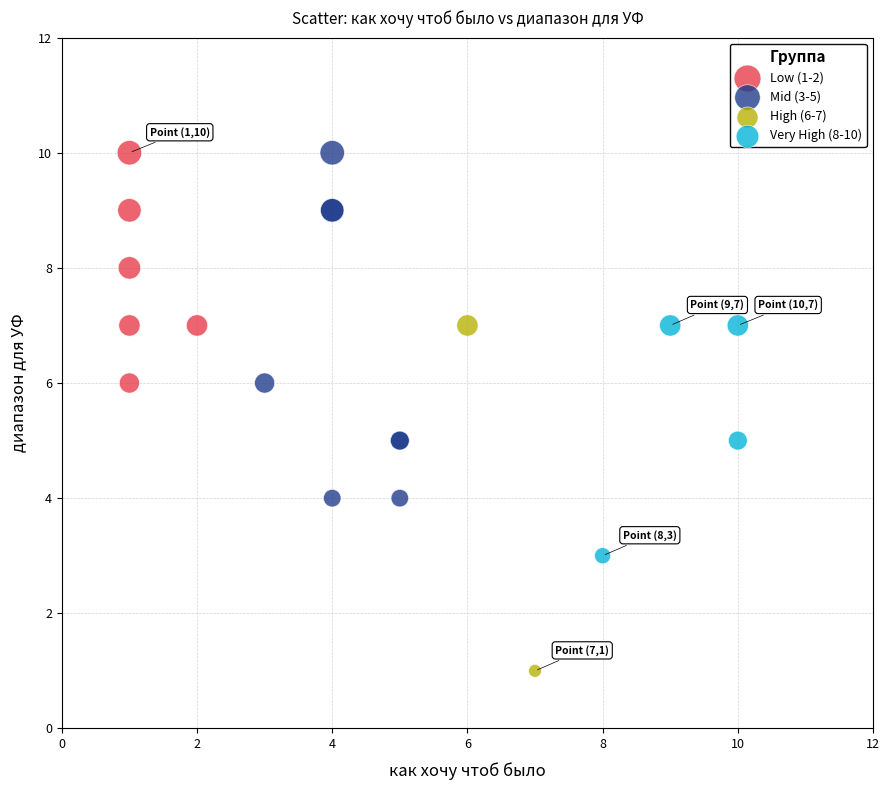

Which series has the widest spread of Y values?

Mid (3-5)